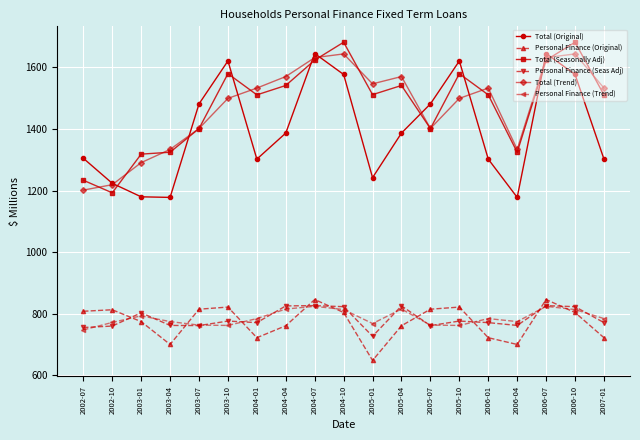

At which category does the chart reach its minimum across all series?

2005-01